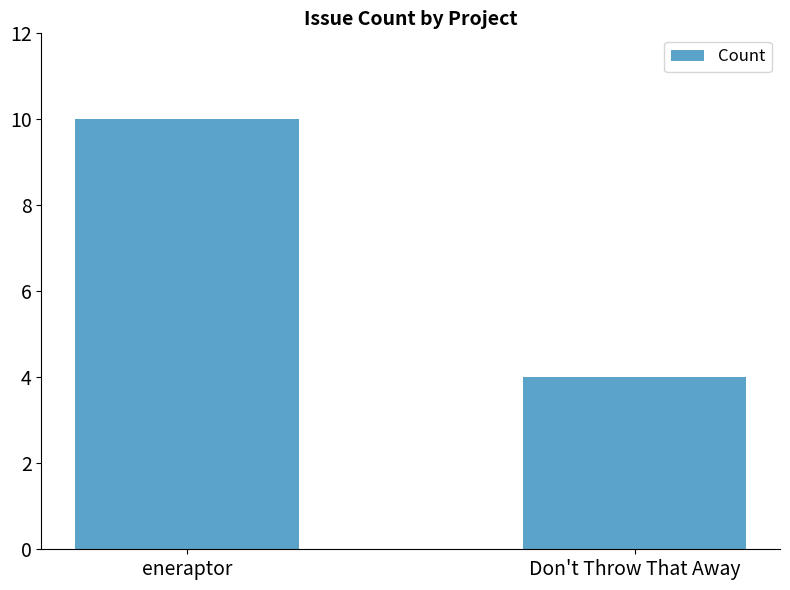

Reading left to right, list all the values displayed in this chart.

eneraptor=10	Don't Throw That Away=4